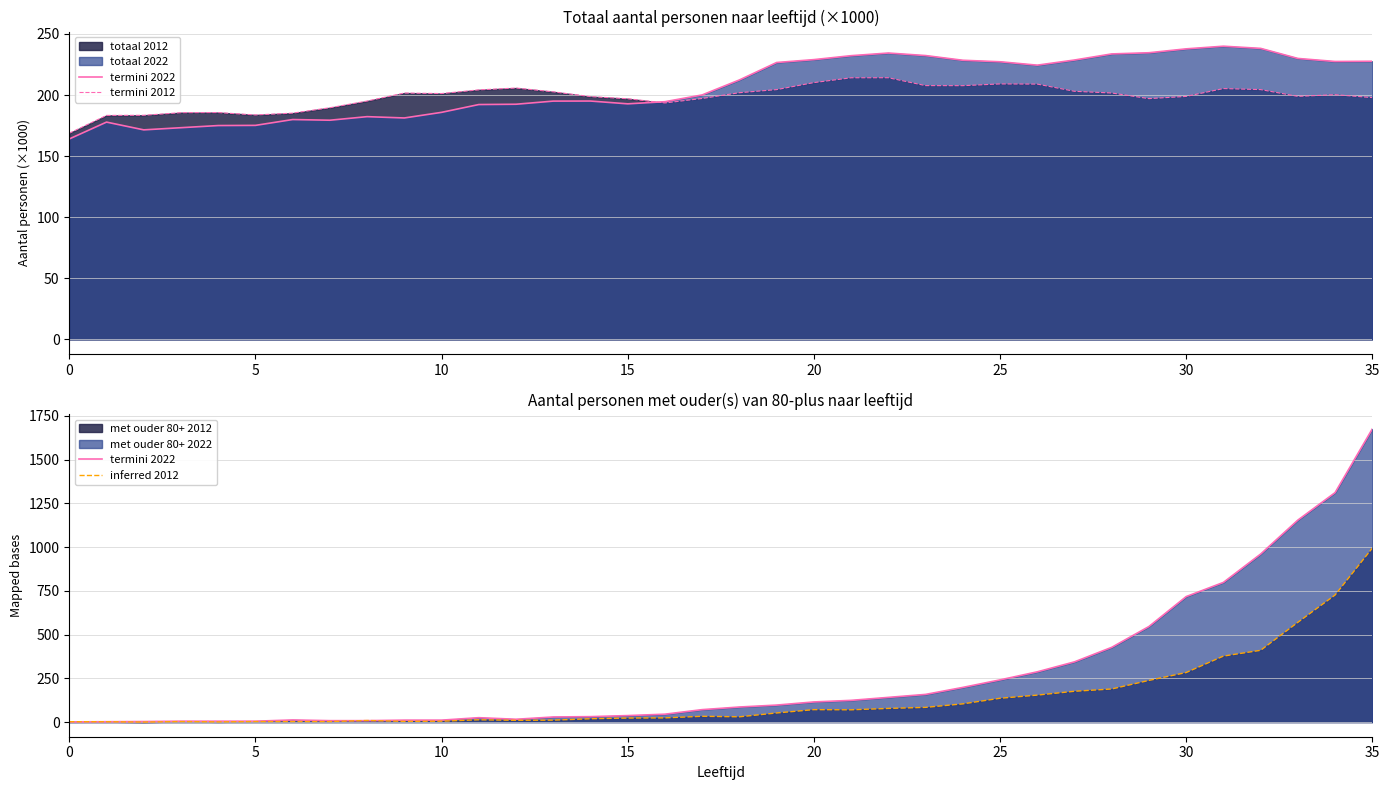

Which series has the widest spread of values?

termini 2022